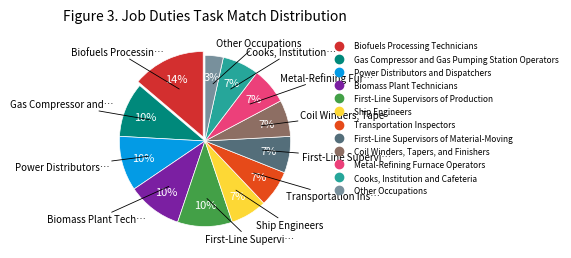

What is the largest slice in the pie chart?

Biofuels Processing Technicians